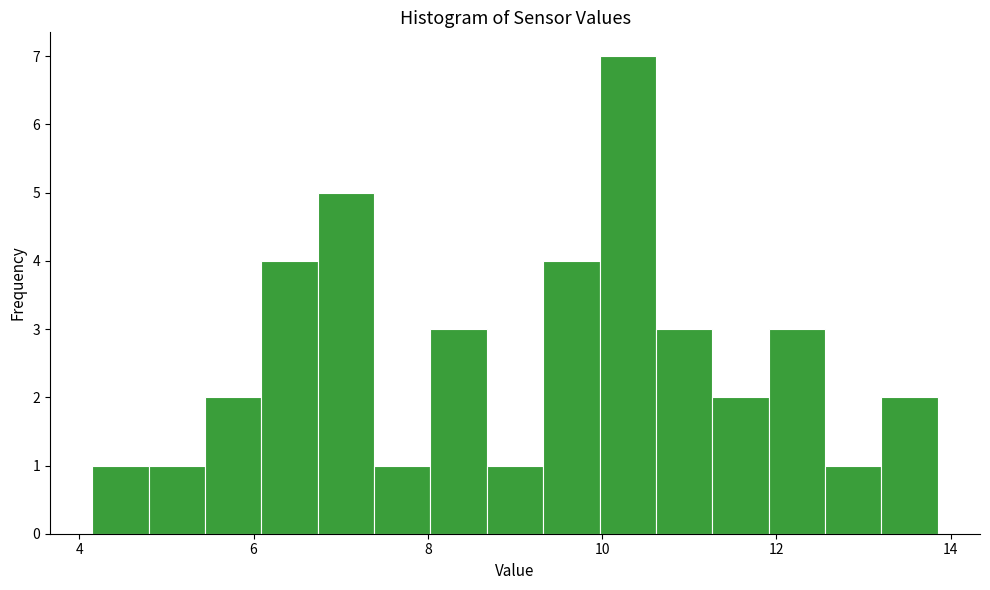

Around what value on the x-axis is the tallest bar? Give the approximate position of its centre, as read against the axis.

10.2